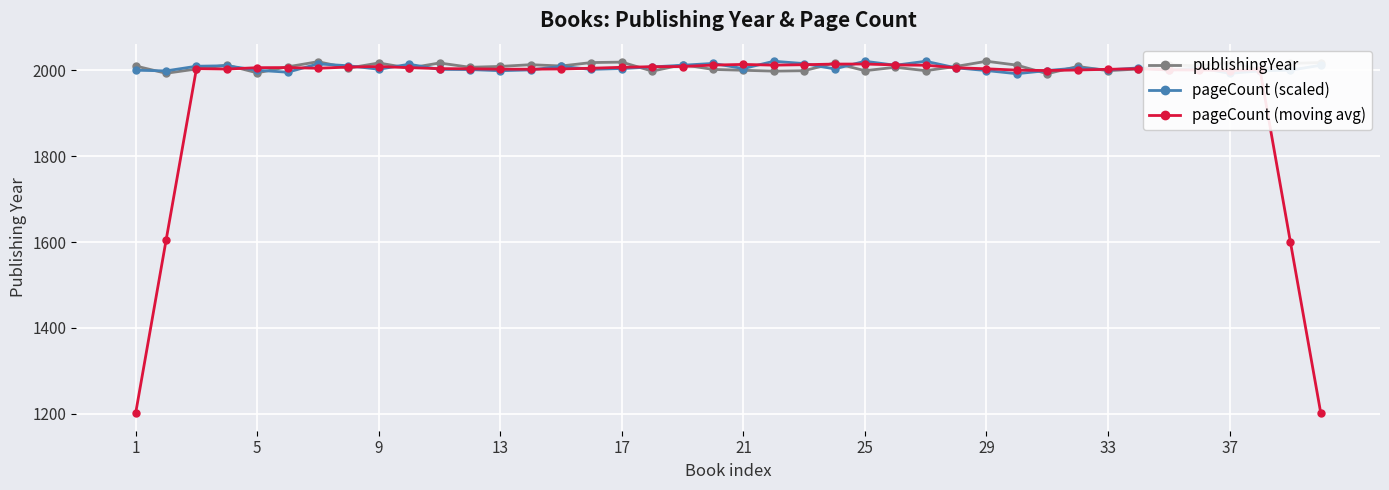

True or false: pageCount (scaled) has more than 2 points higher than both neighbors.

True